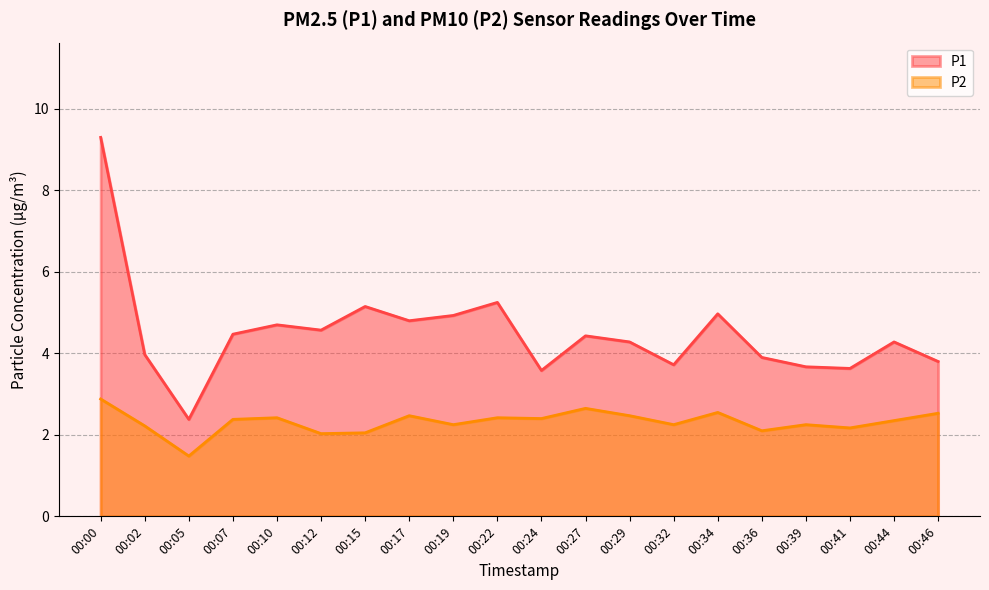

Rank the series at 00:36 from lowest to highest value.

P2, P1